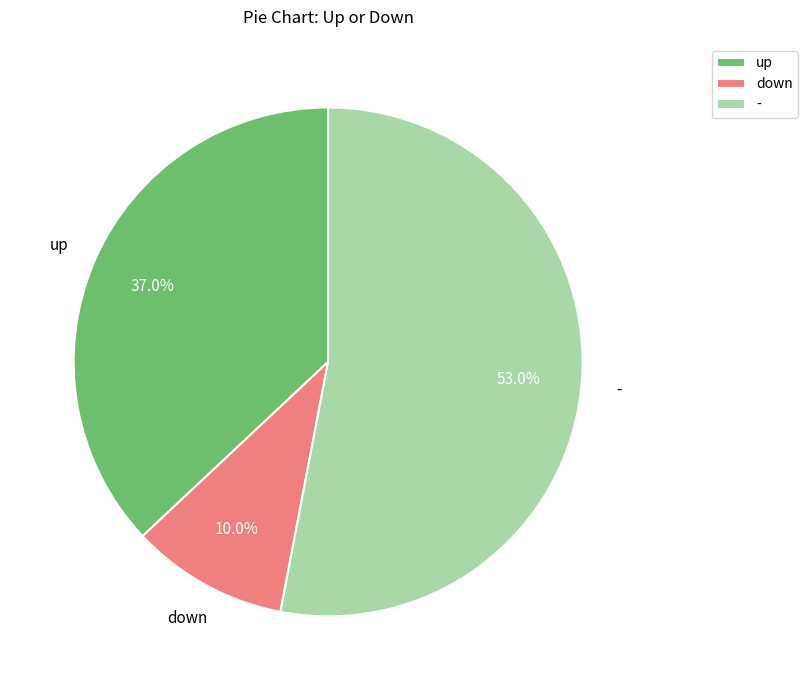

How many segments does this pie chart have?

3